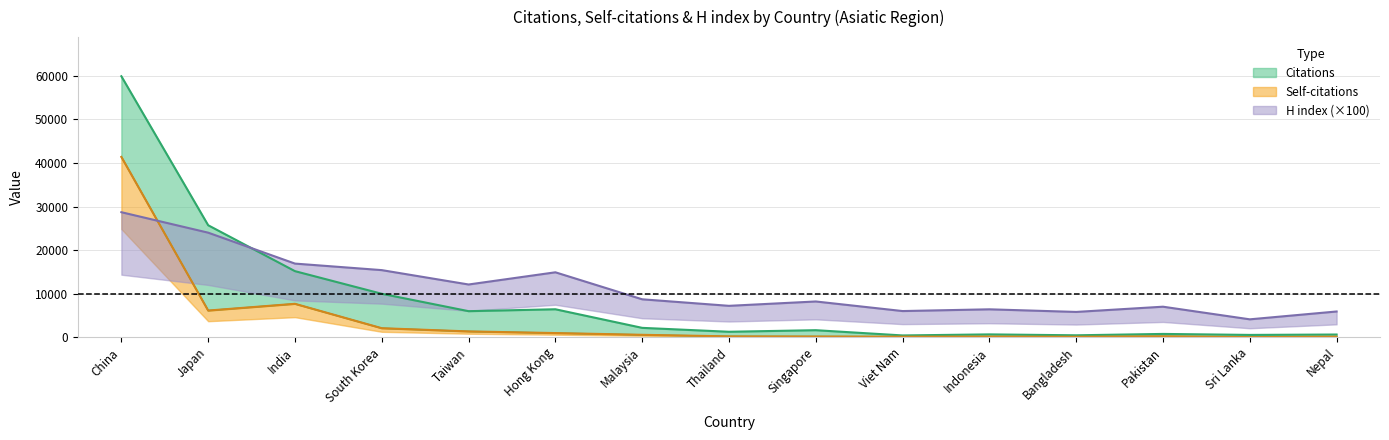

Which label corresponds to the smallest value in the chart?

Sri Lanka